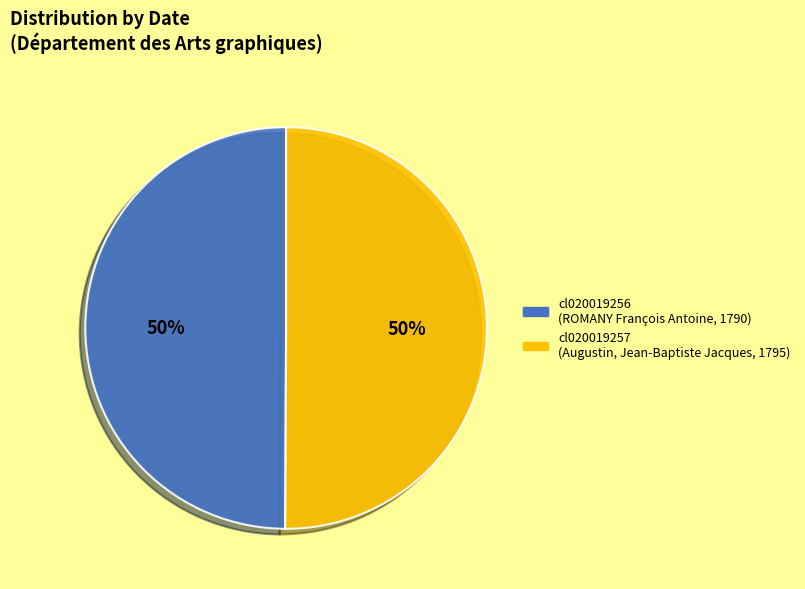

Approximately how many times larger is the value at cl020019257 compared to cl020019256?

1.0